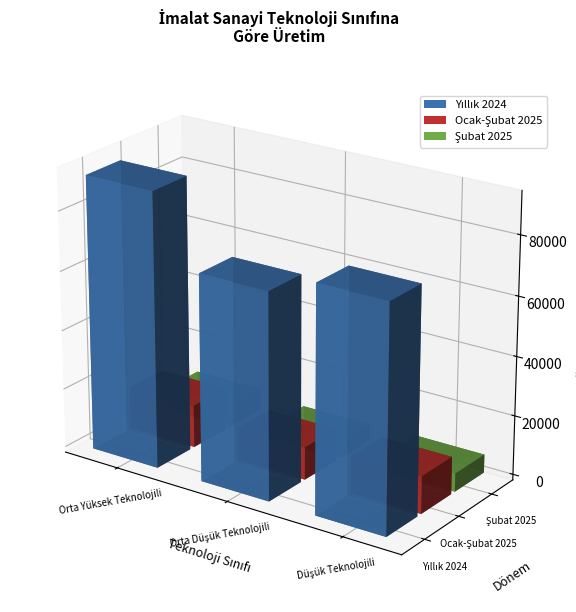

Which series has the largest total across all categories?

Yıllık 2024